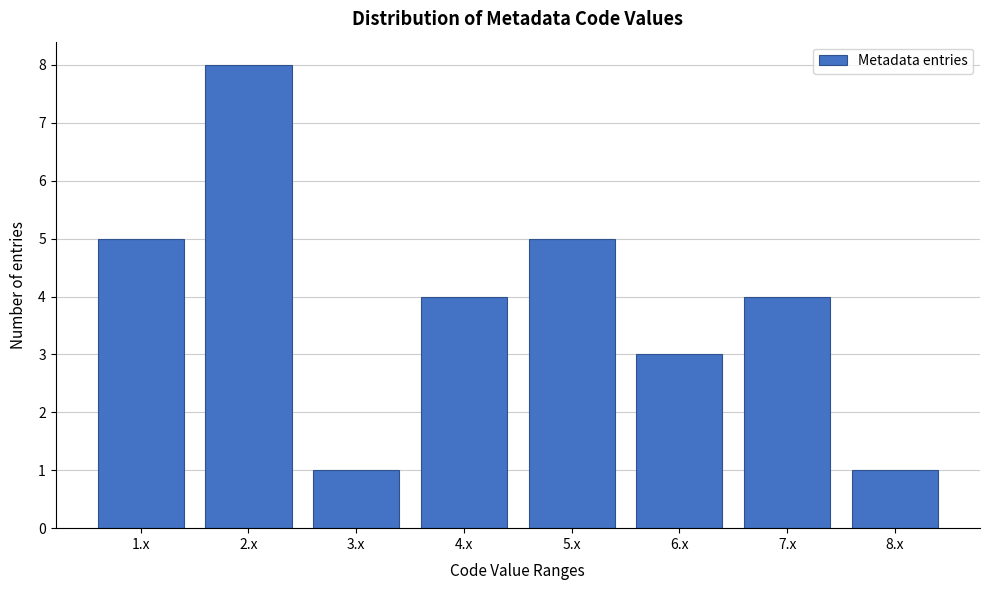

Reading left to right, extract all data points from this chart.

1.x=5	2.x=8	3.x=1	4.x=4	5.x=5	6.x=3	7.x=4	8.x=1